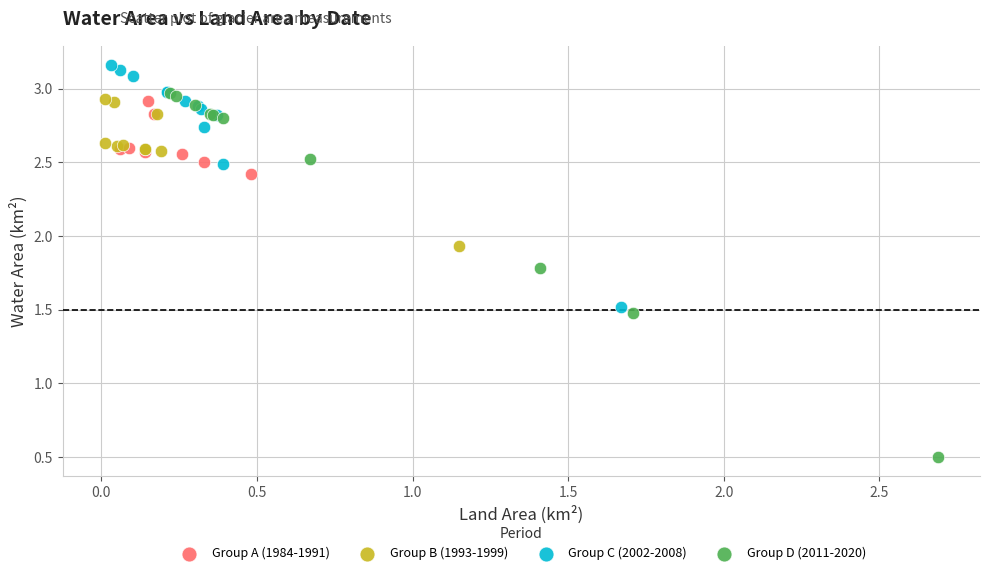

Which series has the largest Y range (max minus min)?

Group D (2011-2020)